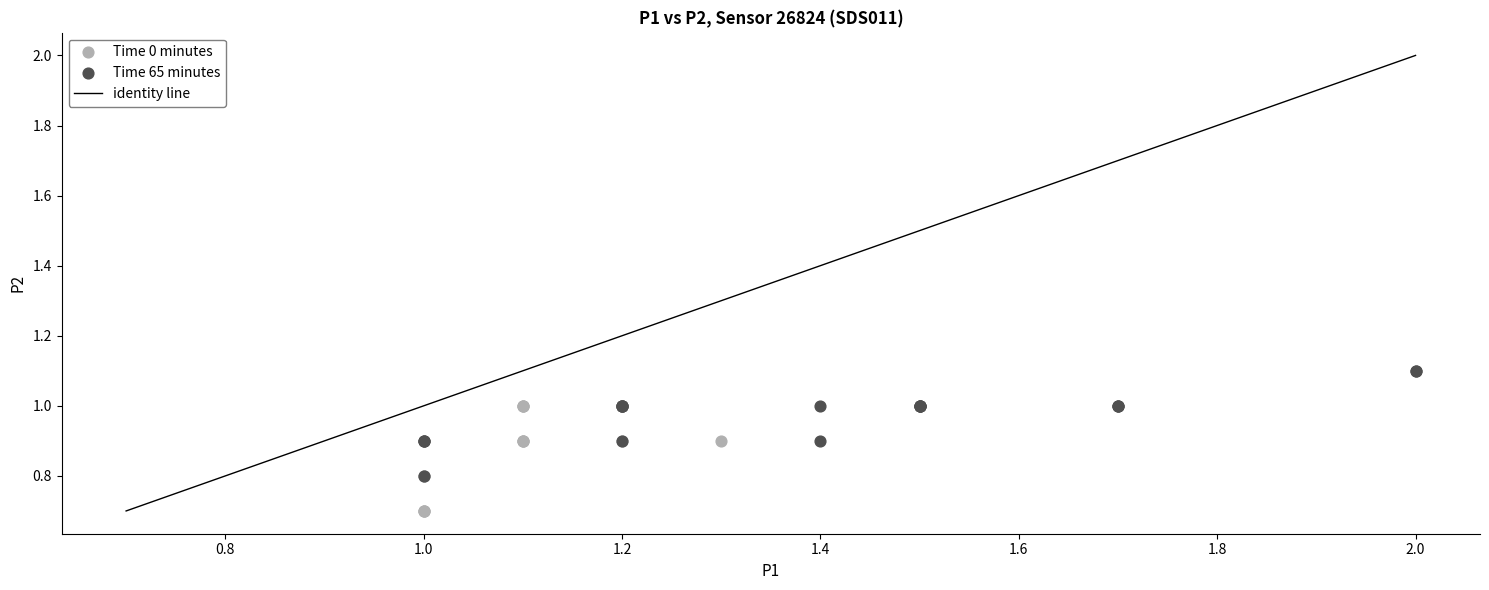

Which series reaches the maximum Y coordinate?

Time 65 minutes